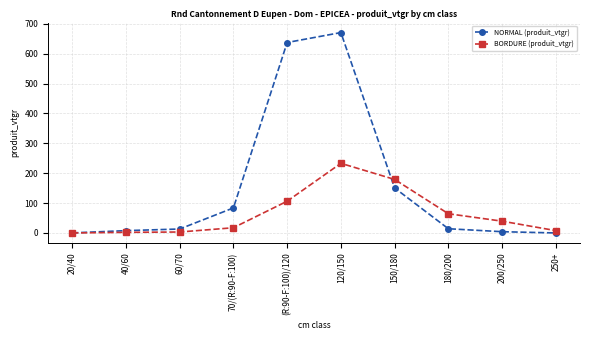

How many distinct data groups are displayed?

2